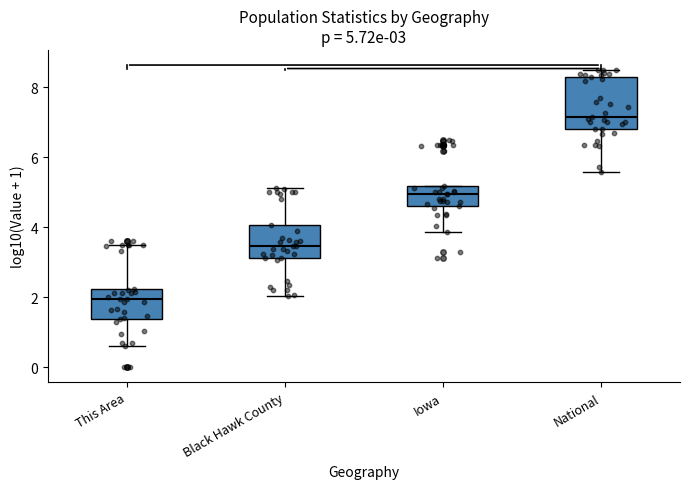

Which box has the lowest median line?

This Area